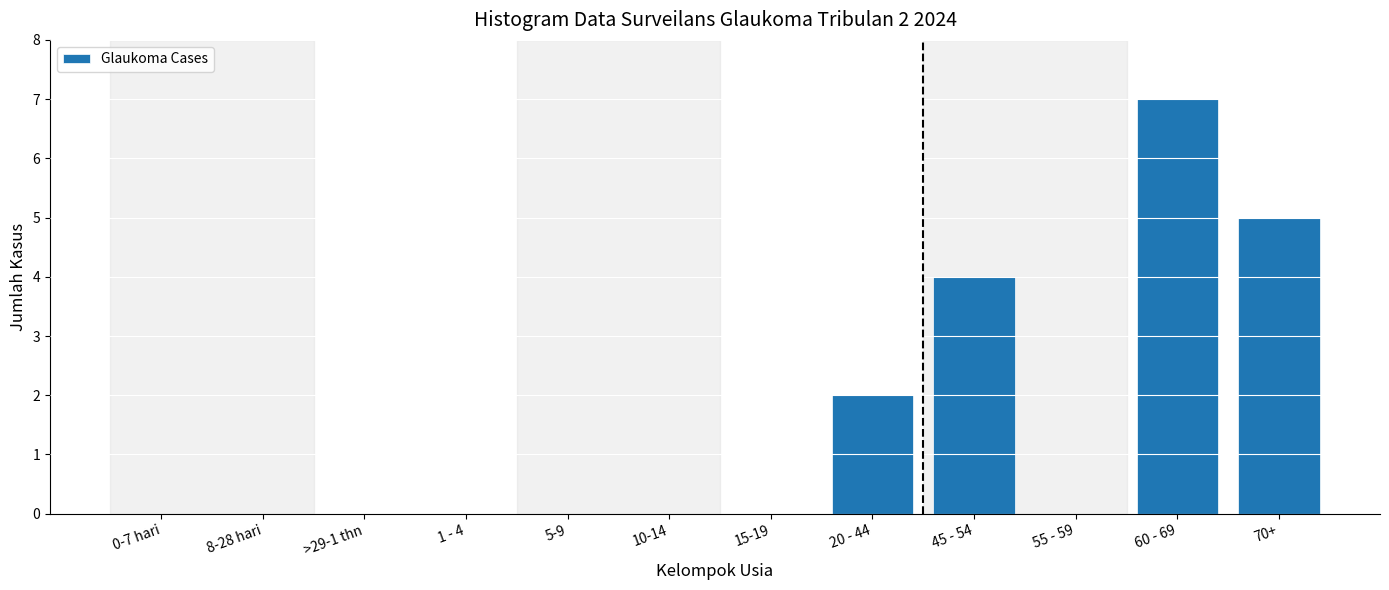

Reading left to right, what are all the values shown in this chart?

0-7 hari=0	8-28 hari=0	>29-1 thn=0	1 - 4=0	5-9=0	10-14=0	15-19=0	20 - 44=2	45 - 54=4	55 - 59=0	60 - 69=7	70+=5